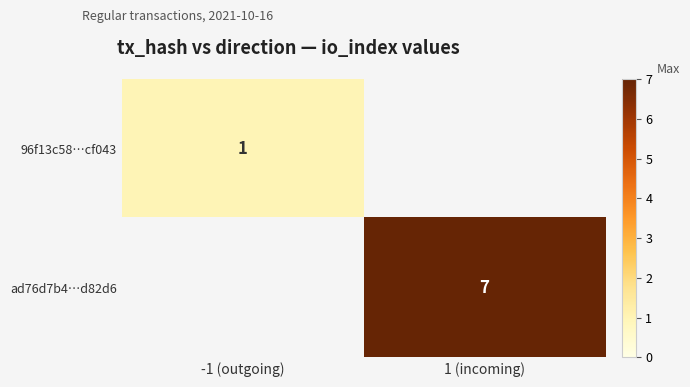

Count the number of categories in the chart.

2